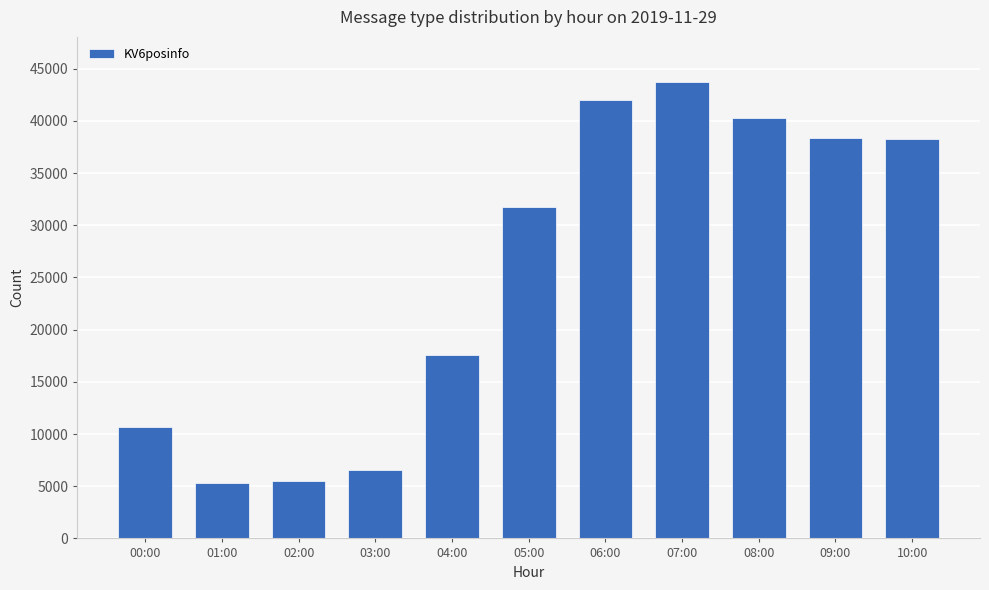

True or false: the data shows 17575 at 04:00.

True